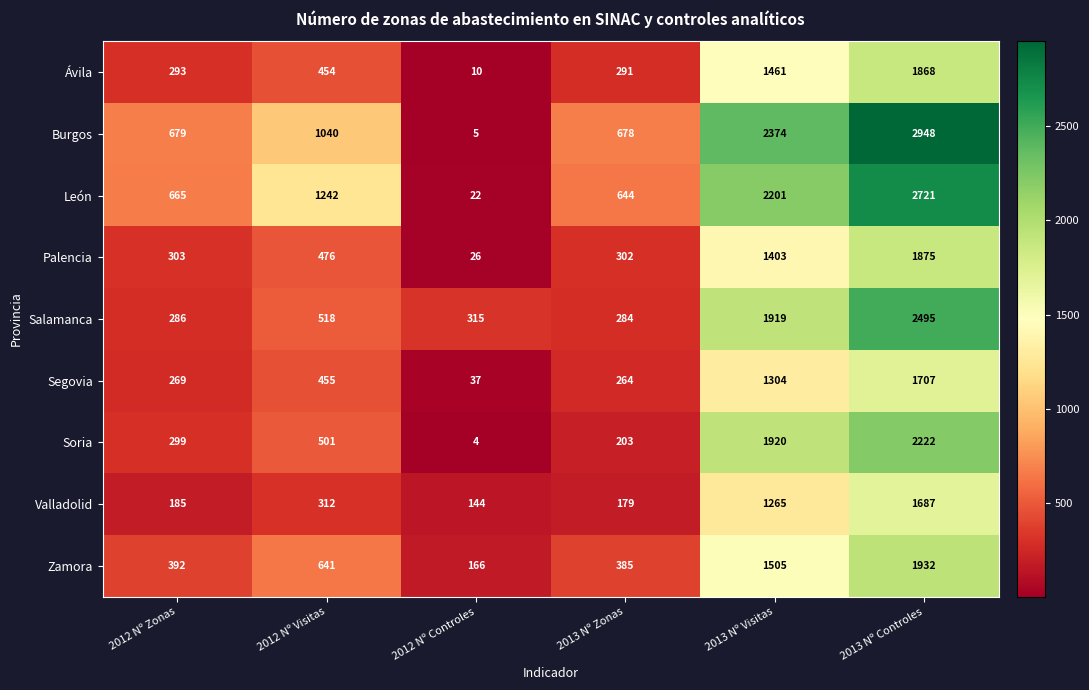

List the series in order of their peak value, highest first.

Burgos, León, Salamanca, Soria, Zamora, Palencia, Ávila, Segovia, Valladolid